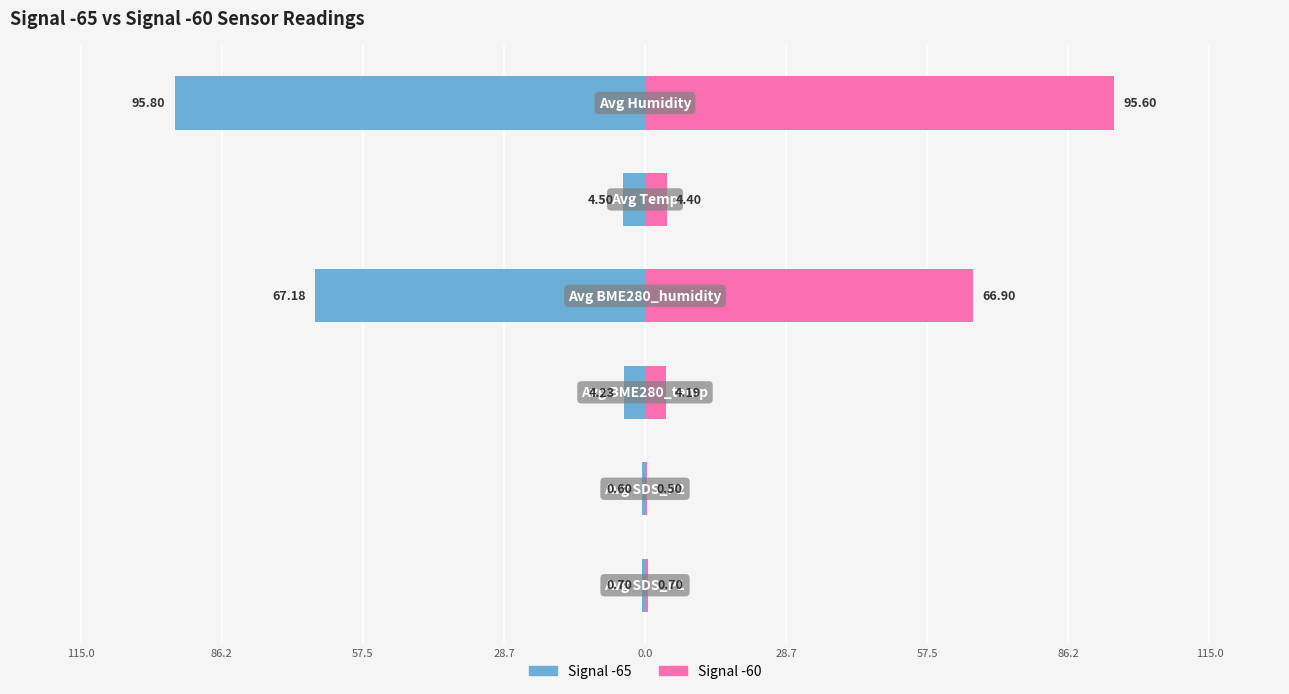

What is the value of the Signal -65 bar at the 1st from the left?

-0.7